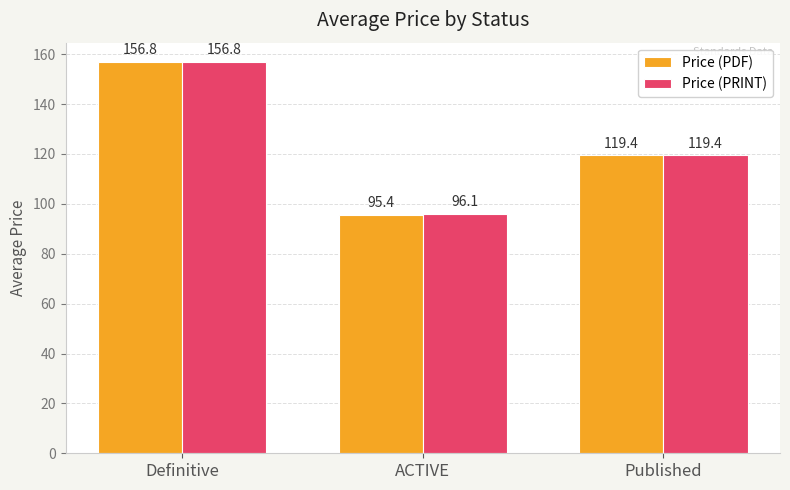

At which label does Price (PRINT) reach its minimum?

ACTIVE